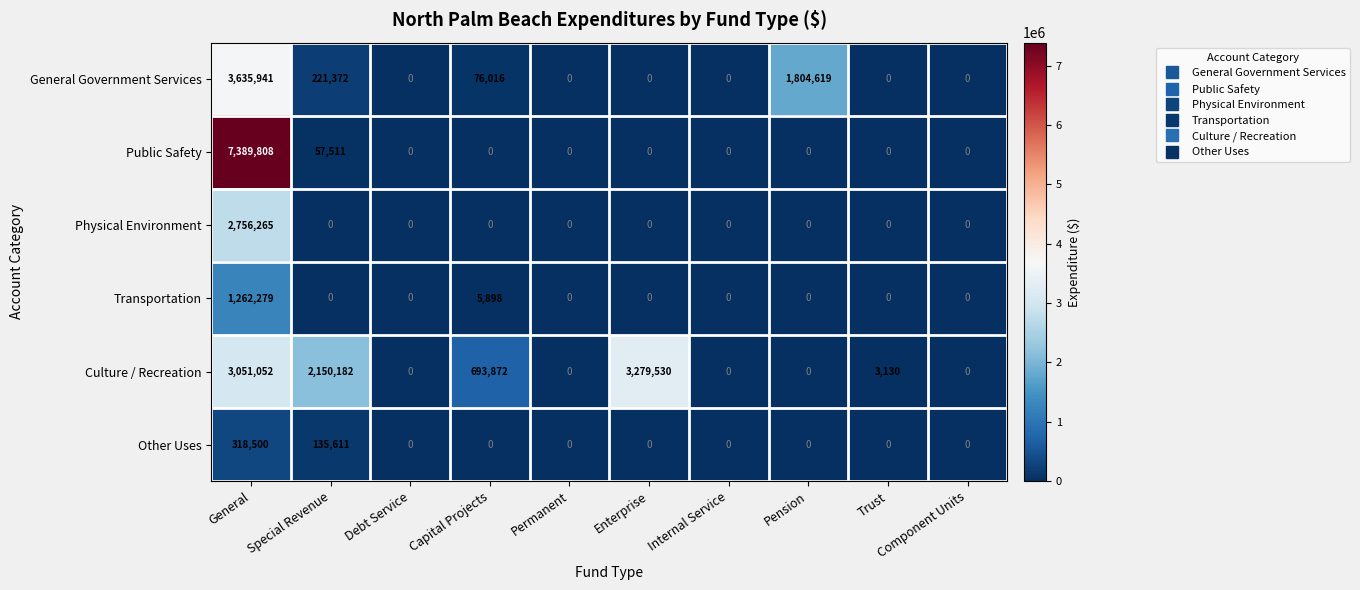

Read the Culture / Recreation value at Trust, to the nearest 50.

3150